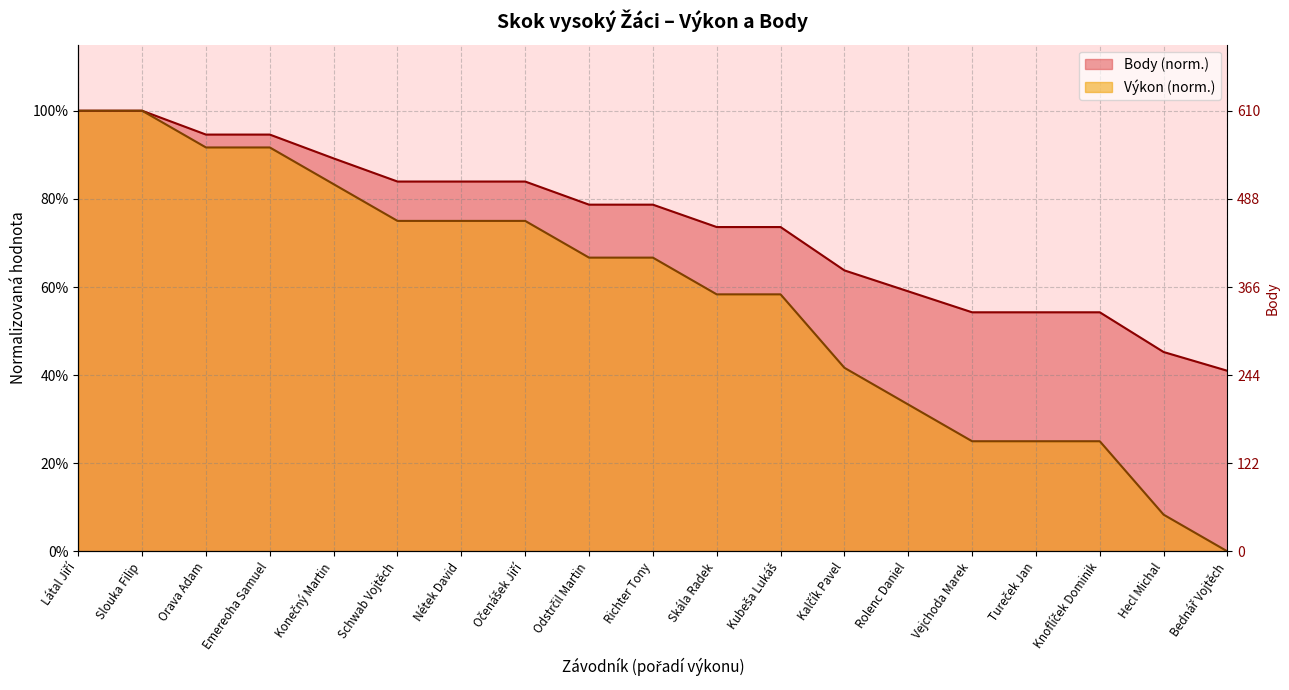

Reading left to right, list all the values displayed in this chart.

Výkon: 1.0	1.0	0.9	0.9	0.8	0.7	0.7	0.7	0.7	0.7	0.6	0.6	0.4	0.3	0.2	0.2	0.2	0.1	0.0
Body: 1.0	1.0	0.9	0.9	0.9	0.8	0.8	0.8	0.8	0.8	0.7	0.7	0.6	0.6	0.5	0.5	0.5	0.5	0.4